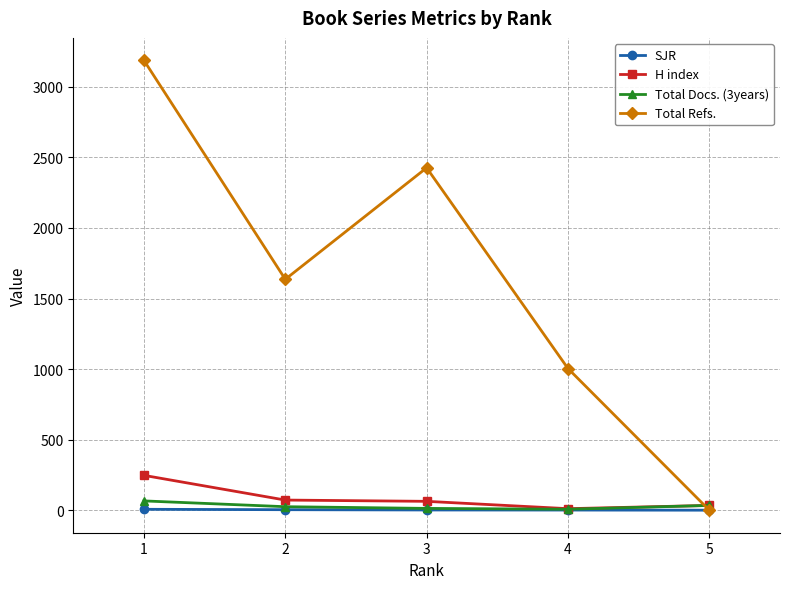

At which category is the sum across all series the highest?

1